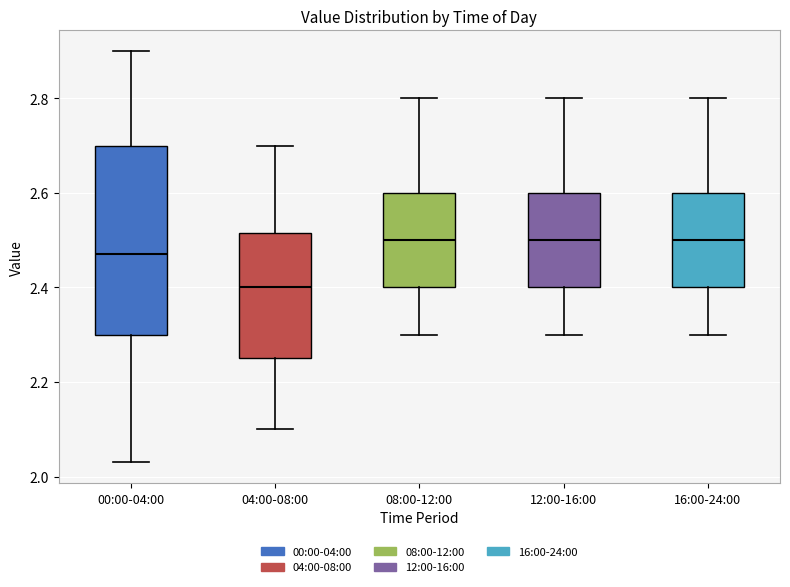

Reading left to right, read every box against the y-axis: the position of its median line, the range the box covers, and the ends of its whiskers. The values are not printed on the chart, so give them approximately, as read against the axis.

00:00-04:00: median 2.48, box 2.30 to 2.70, whiskers 2.04 to 2.90
04:00-08:00: median 2.40, box 2.26 to 2.52, whiskers 2.10 to 2.70
08:00-12:00: median 2.50, box 2.40 to 2.60, whiskers 2.30 to 2.80
12:00-16:00: median 2.50, box 2.40 to 2.60, whiskers 2.30 to 2.80
16:00-24:00: median 2.50, box 2.40 to 2.60, whiskers 2.30 to 2.80